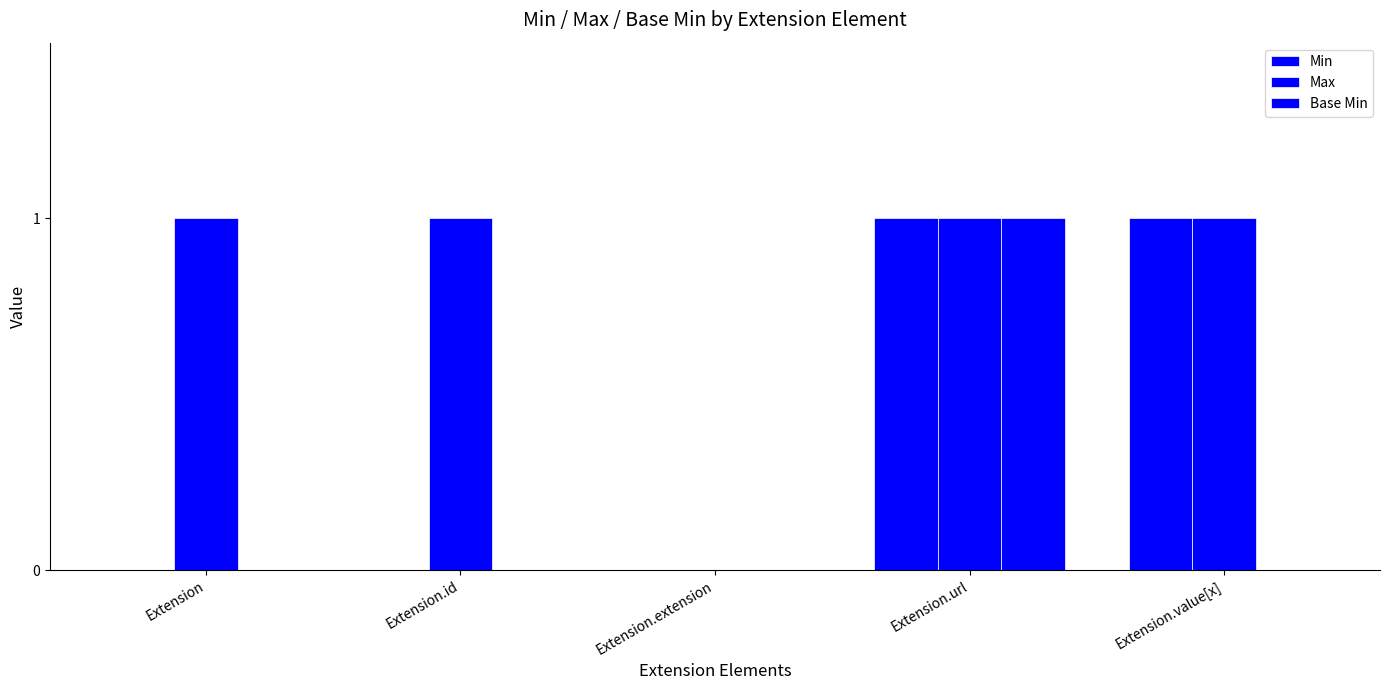

What is the value of the Max bar at the 5th from the left?

1